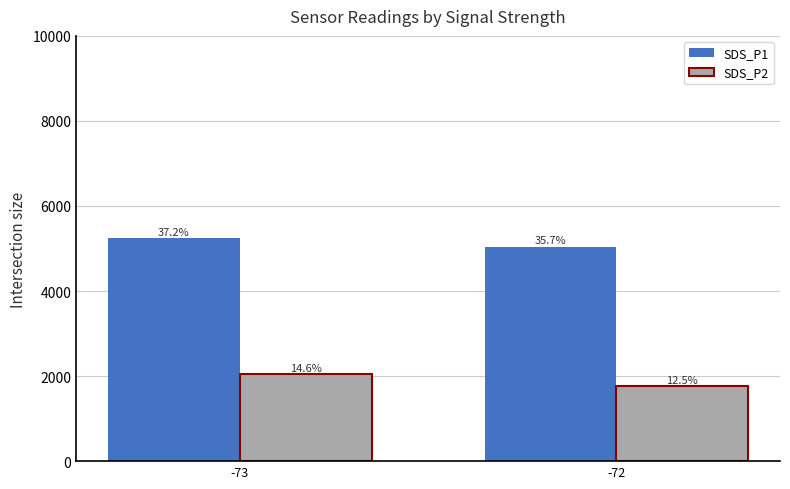

Which series has the largest total across all categories?

SDS_P1